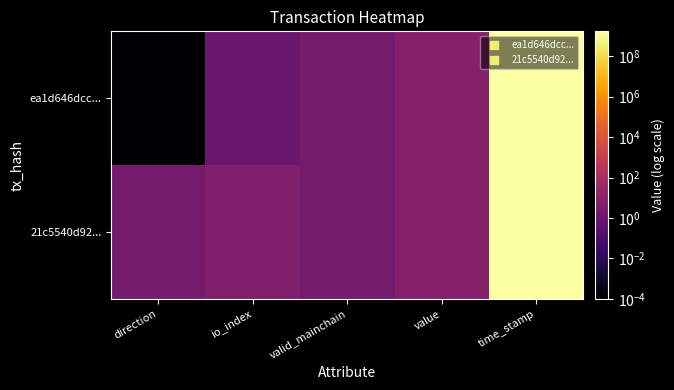

Reading left to right, extract all data points from this chart.

ea1d646dcc...: direction=0.0	io_index=1.0	valid_mainchain=2.0	value=6.8	time_stamp=1703173036.0
21c5540d92...: direction=2.0	io_index=5.0	valid_mainchain=2.0	value=6.8	time_stamp=1703172930.0